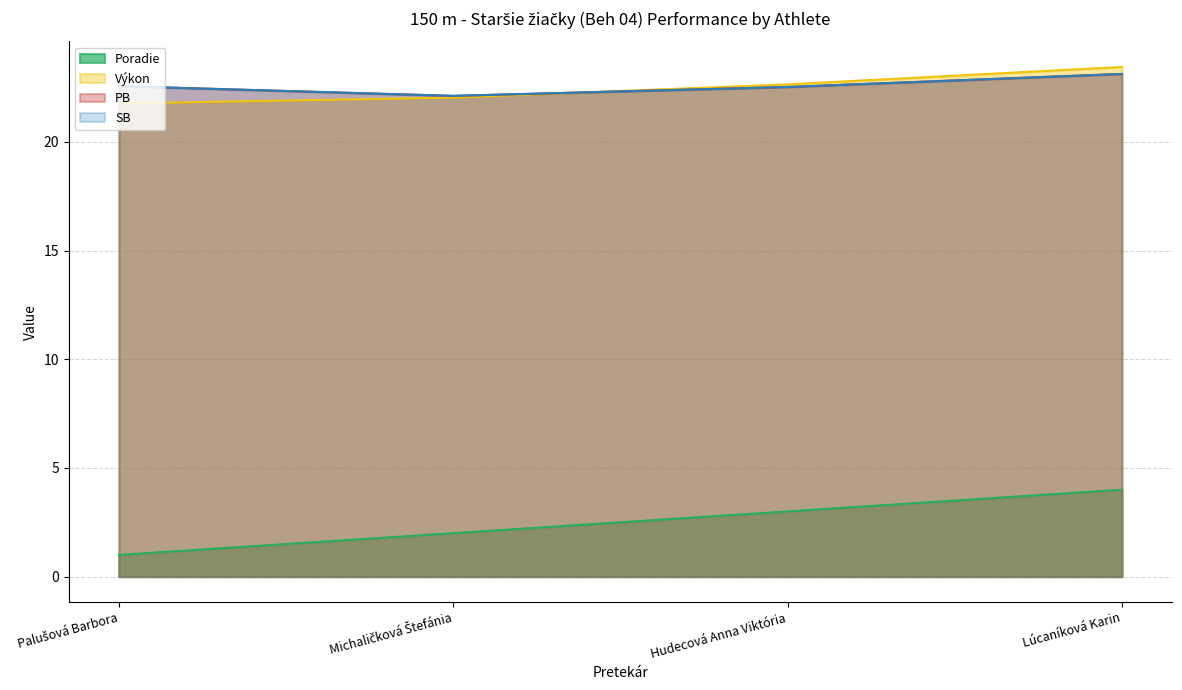

What is the smallest value displayed?

1.0